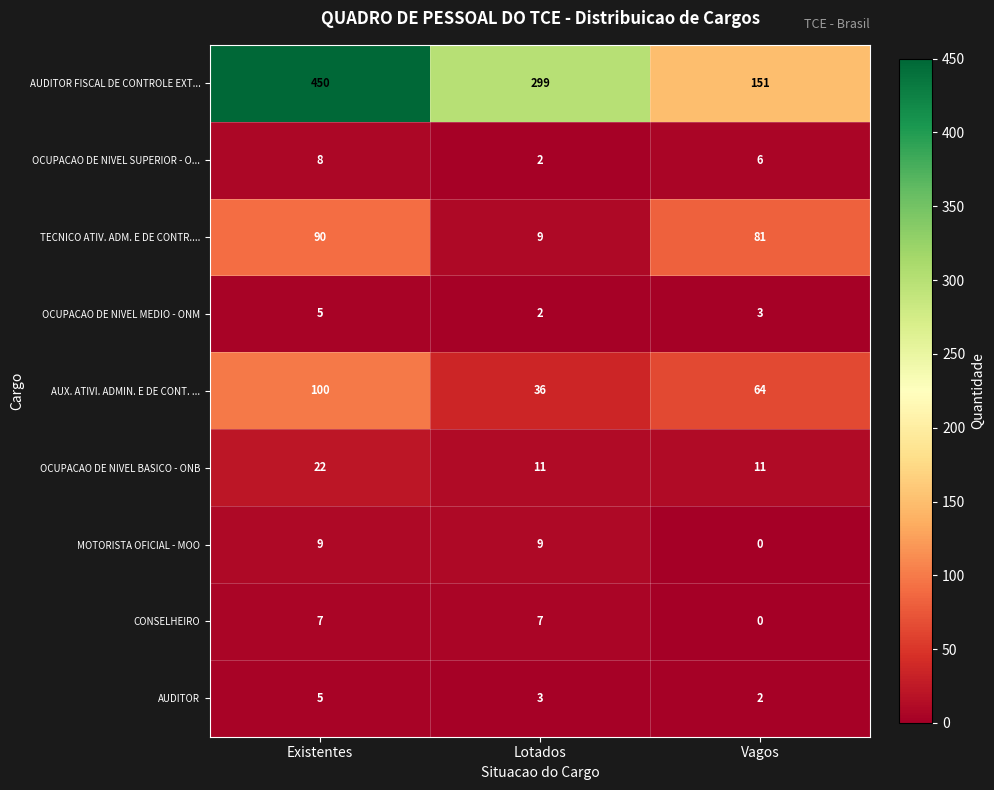

List the labels in order of AUX. ATIVI. ADMIN. E DE CONT. ... value, largest first.

Existentes, Vagos, Lotados